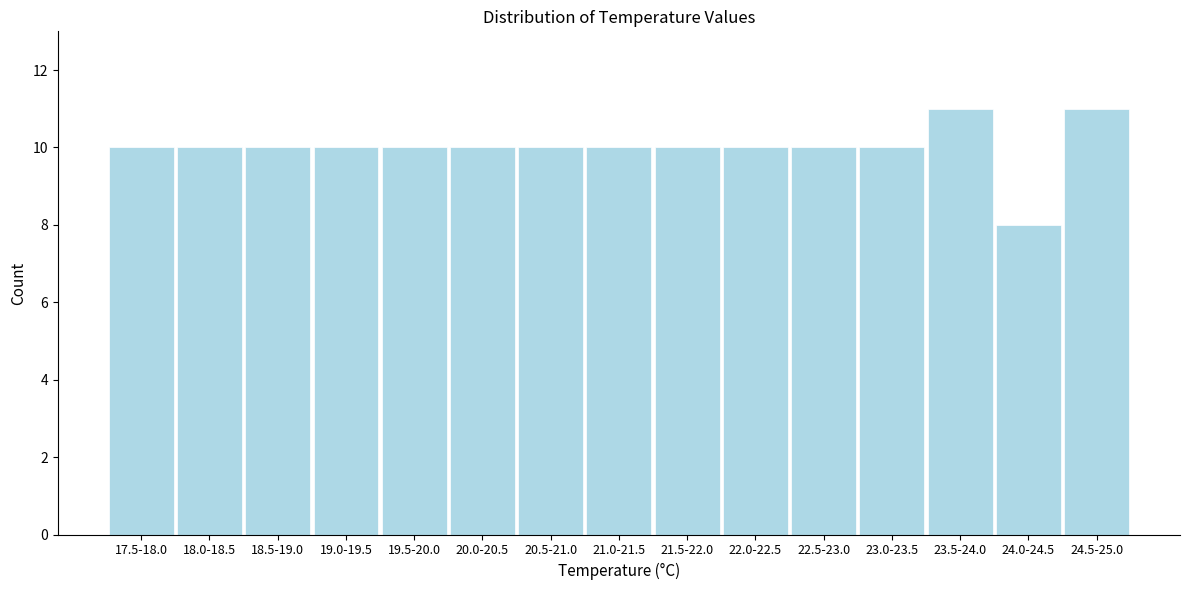

Reading left to right, transcribe all the data shown in this chart.

10	10	10	10	10	10	10	10	10	10	10	10	11	8	11